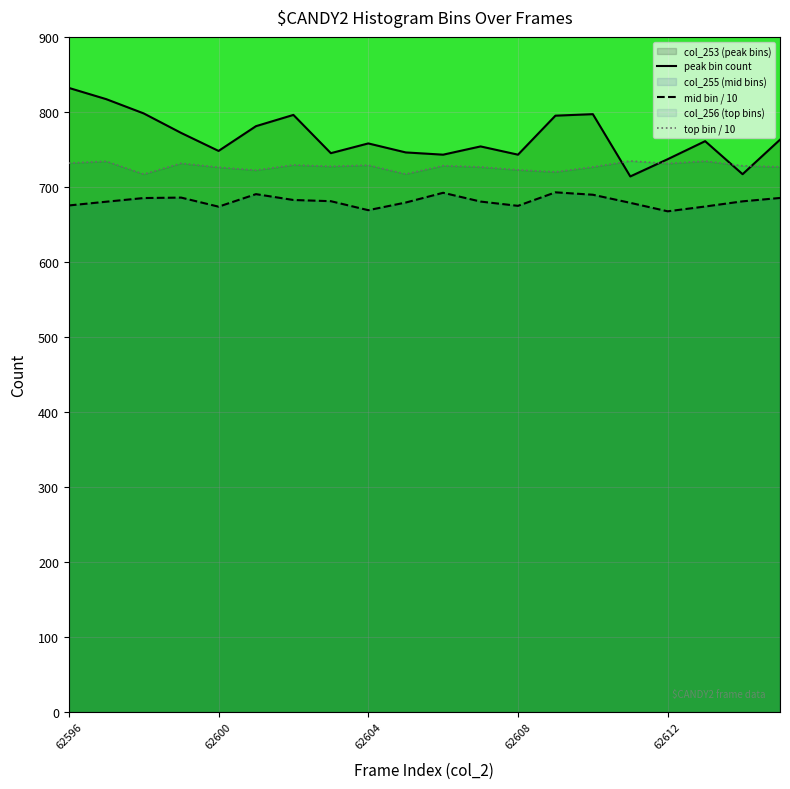

Where does the peak bin count series first go above 761?

62596